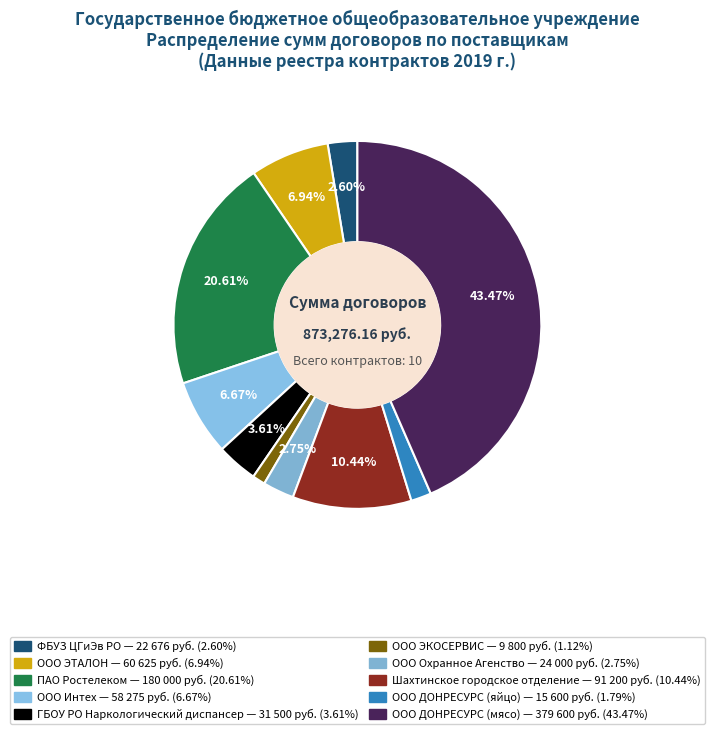

Which category has the biggest portion of the pie?

ООО ДОНРЕСУРС (мясо)